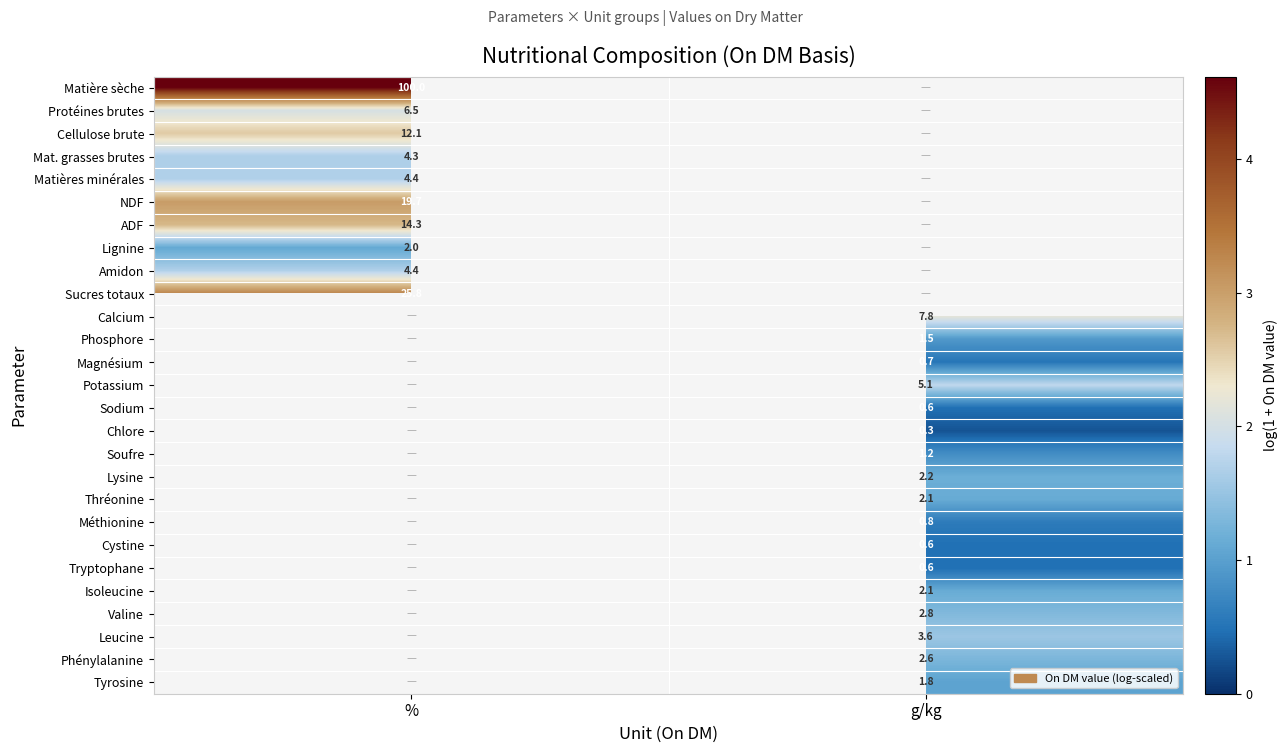

Is the value of Isoleucine at g/kg greater than the value of Tryptophane at g/kg?

Yes